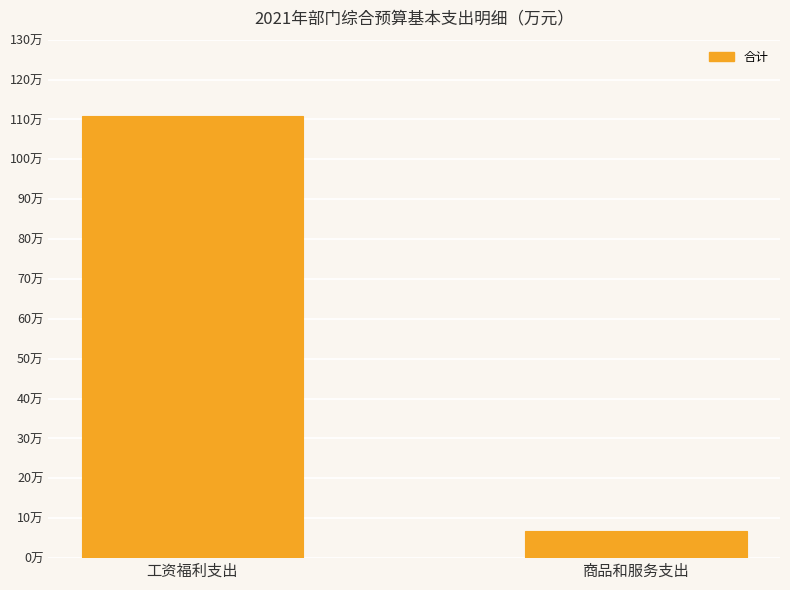

Are the bars grouped side by side (vs. stacked)?

No